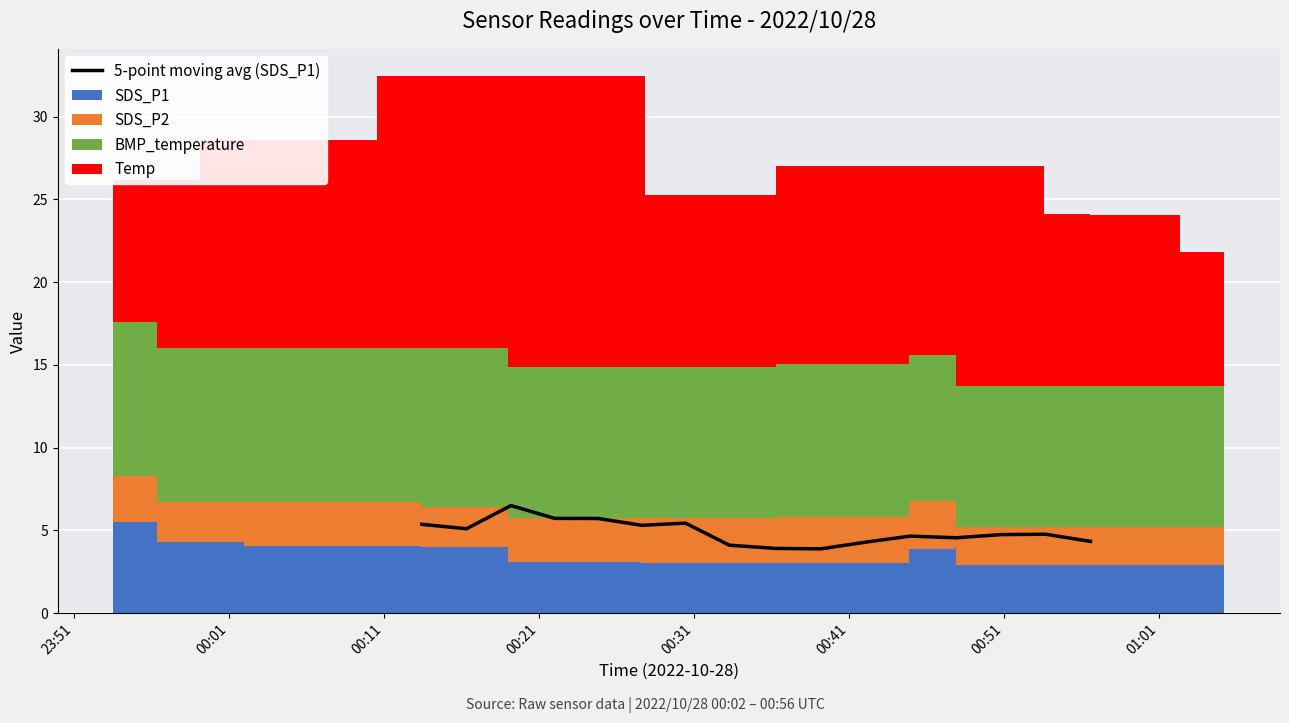

At which category does the chart reach its peak across all series?

2022/10/28 00:19